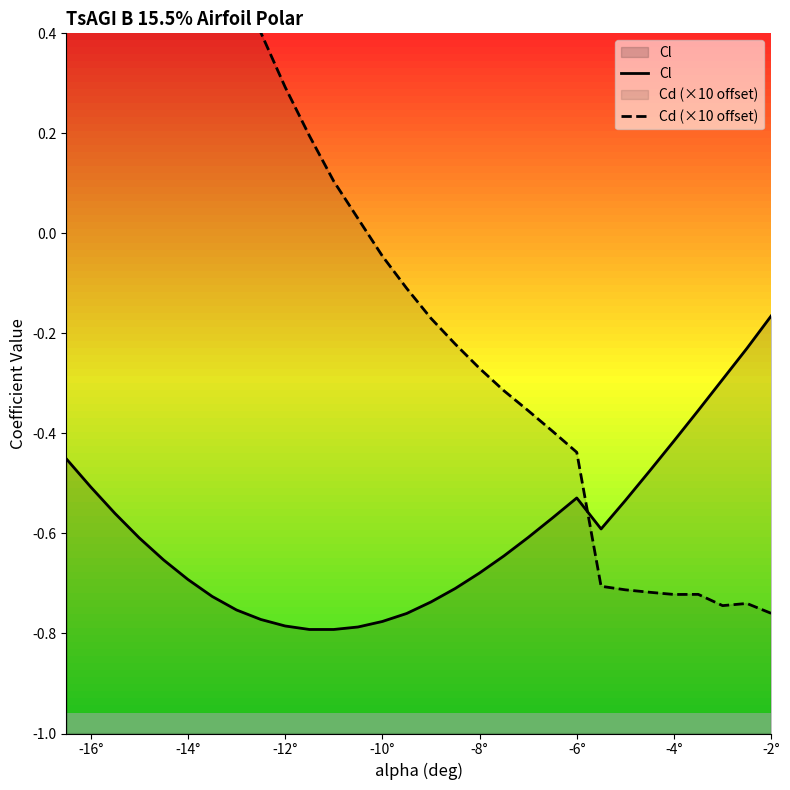

How many data points does each series have?

30